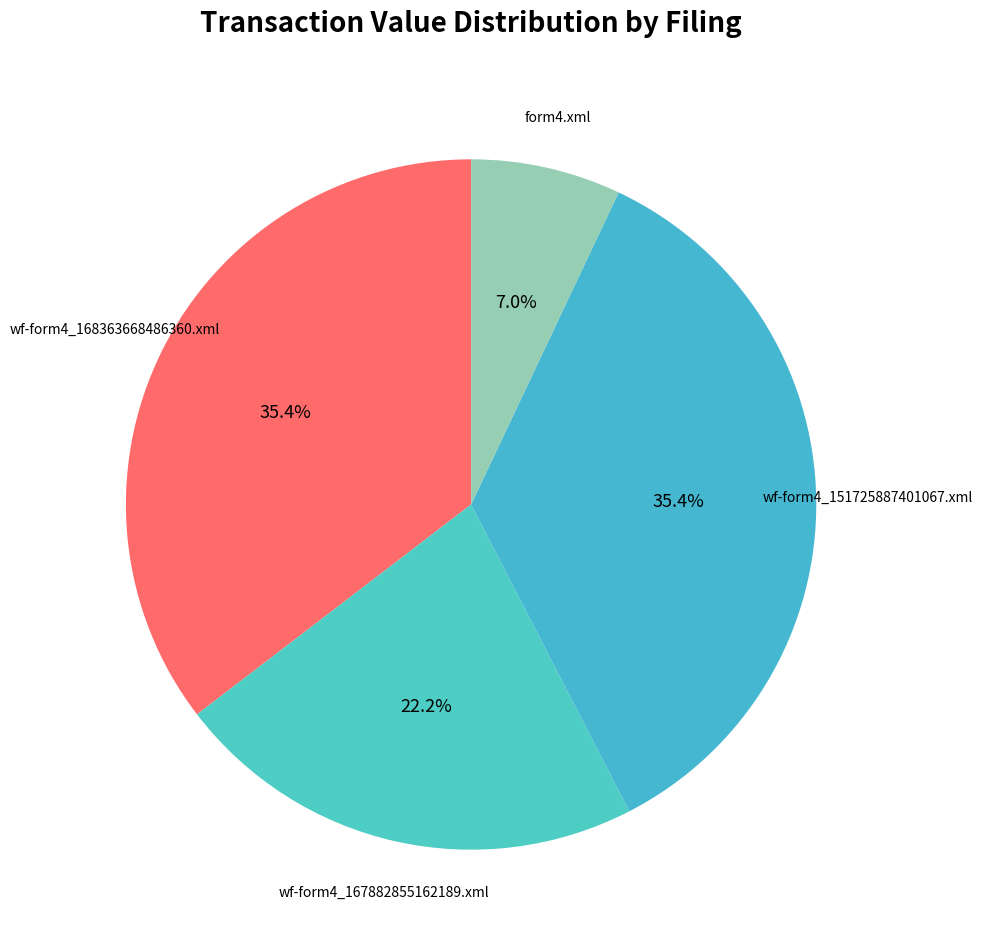

Is there any slice that represents more than half of the pie?

No